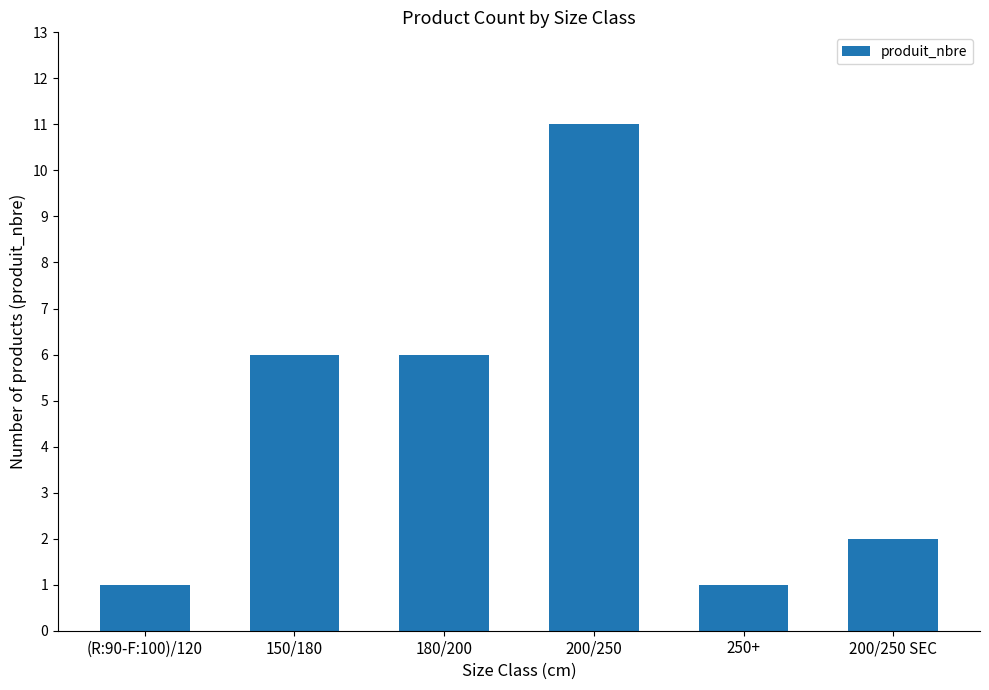

What is the minimum value shown in the chart?

1